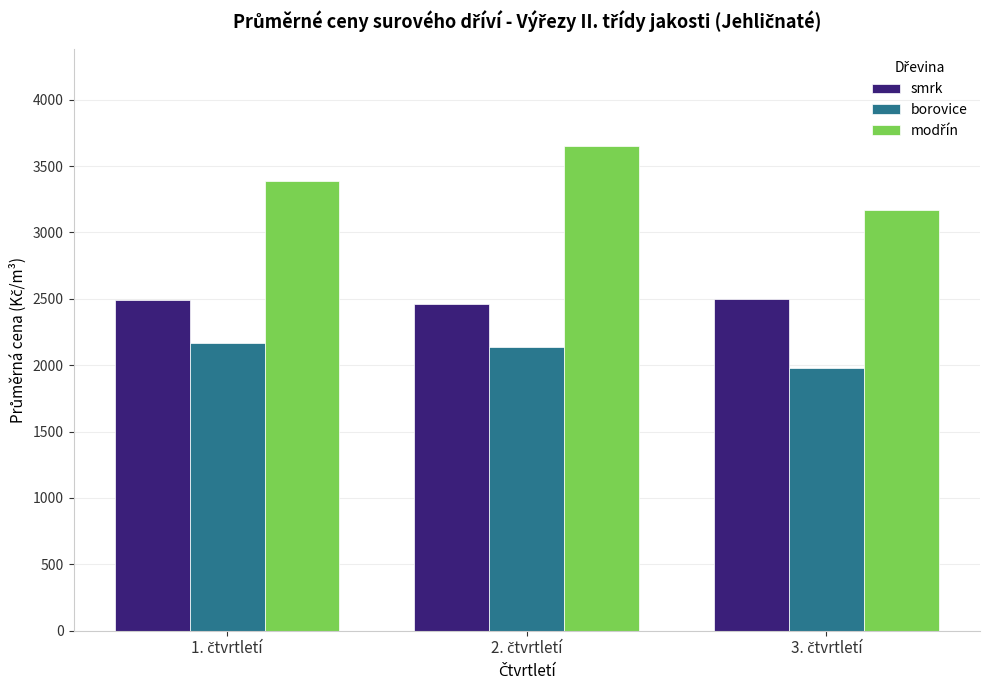

What is the maximum value shown in the chart?

3653